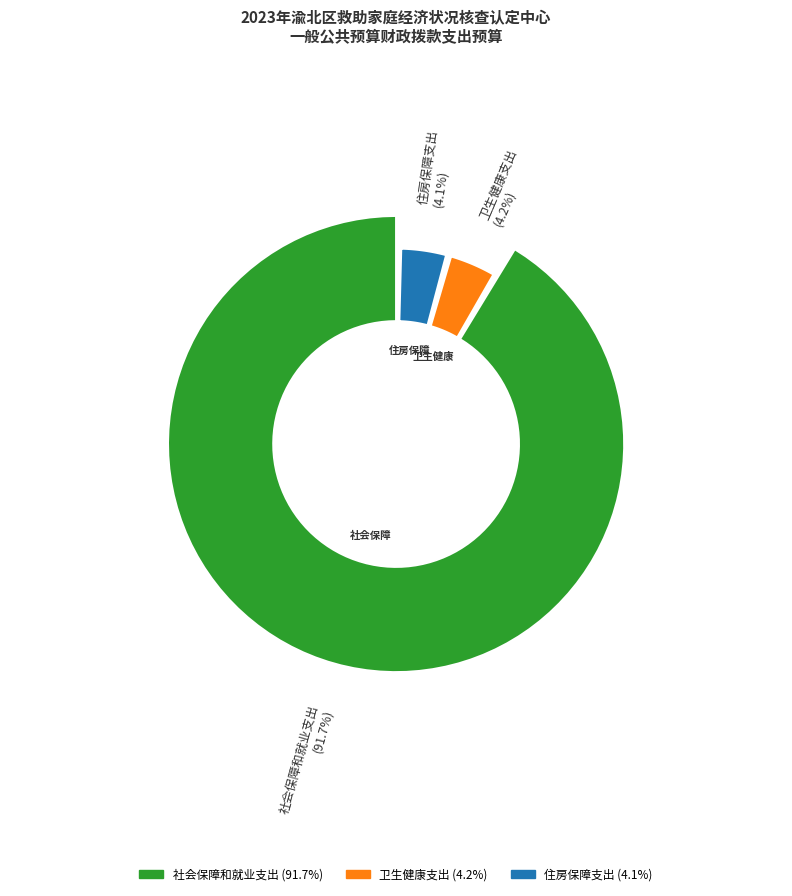

What is the smallest slice in the pie chart?

住房保障支出